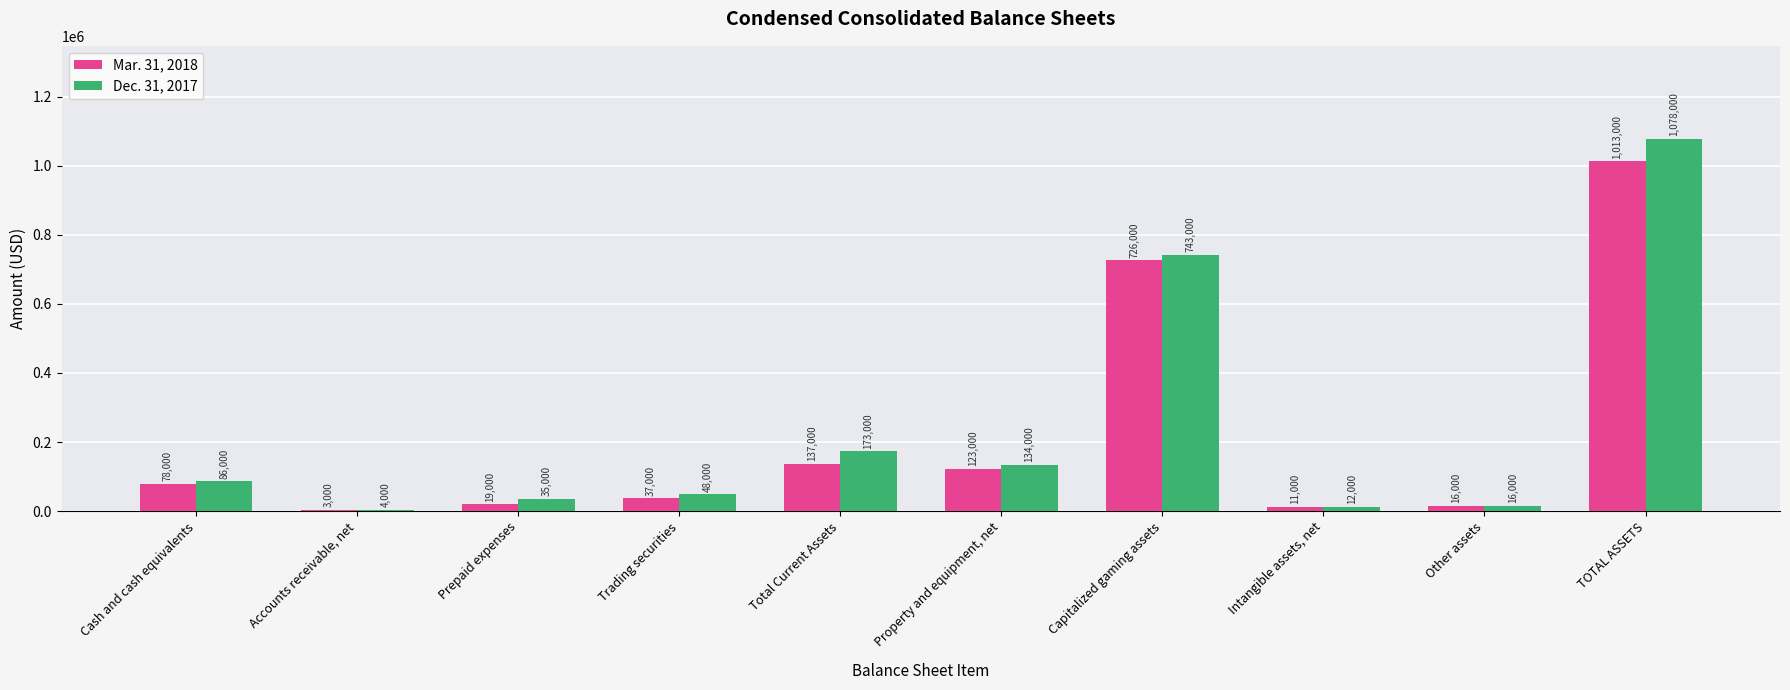

Are the bars horizontal?

No